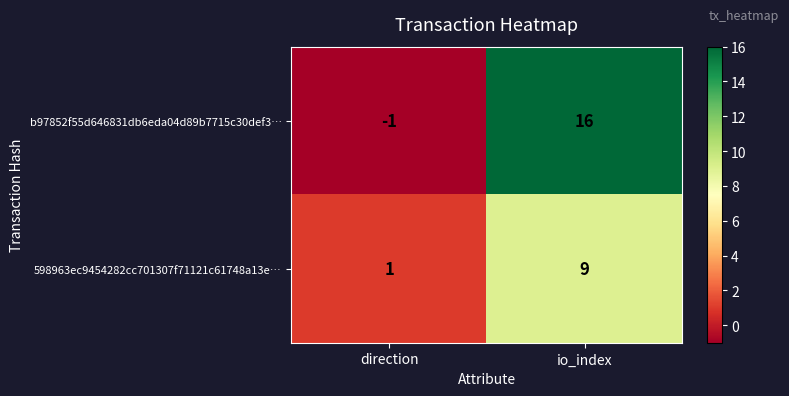

Which series has the largest range (max minus min)?

b97852f55d646831db6eda04d89b7715c30def3…